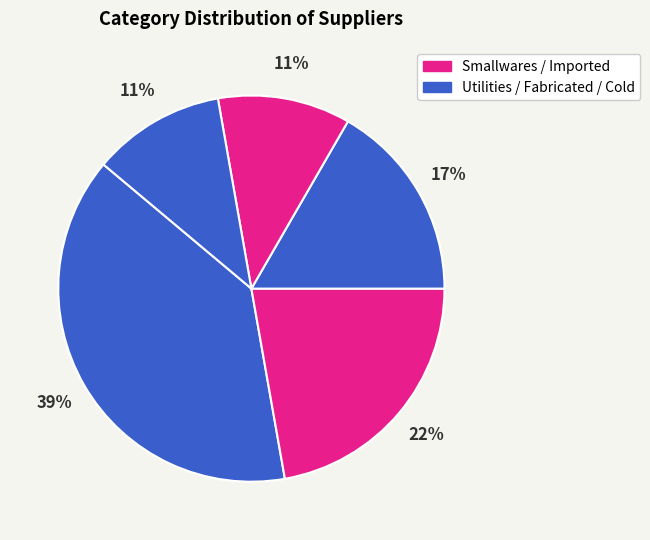

How many segments does this pie chart have?

5